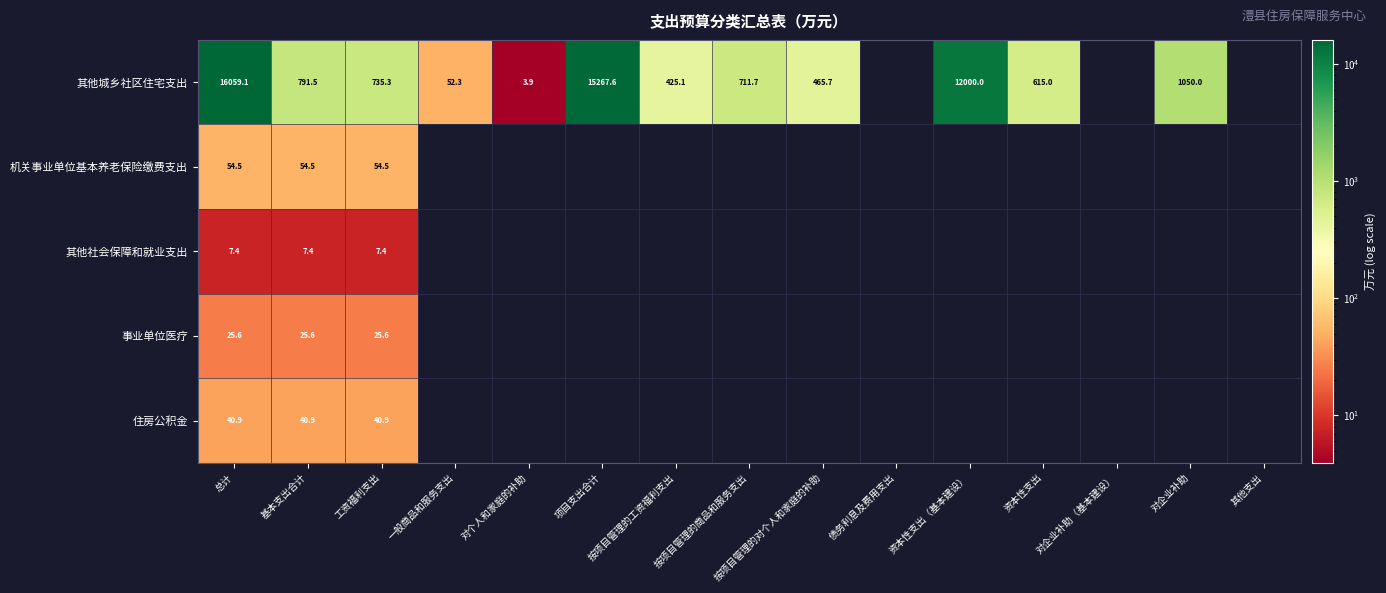

Count the number of categories in the chart.

15